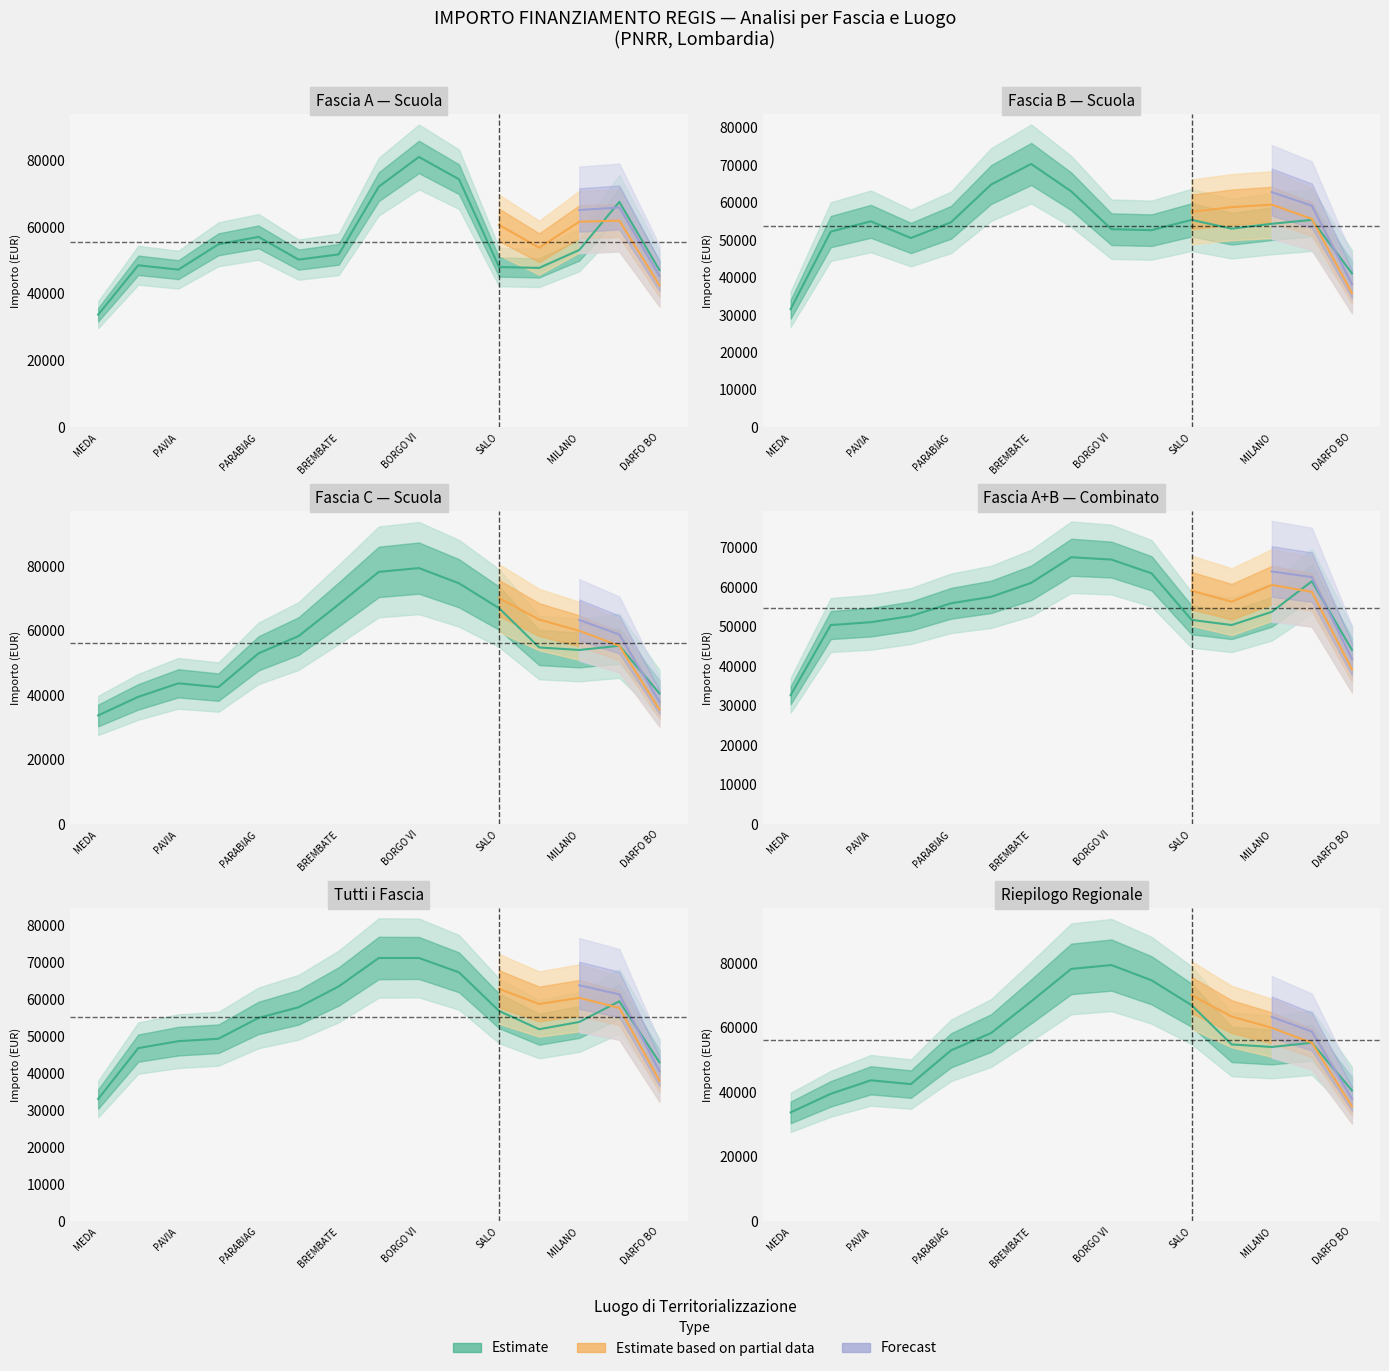

How many times do Fascia B and Fascia C cross each other?

7